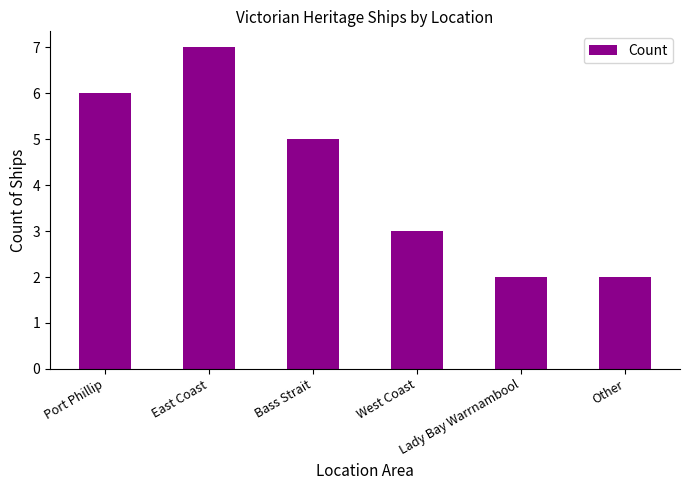

Approximately how many times larger is the value at West Coast compared to Other?

1.5